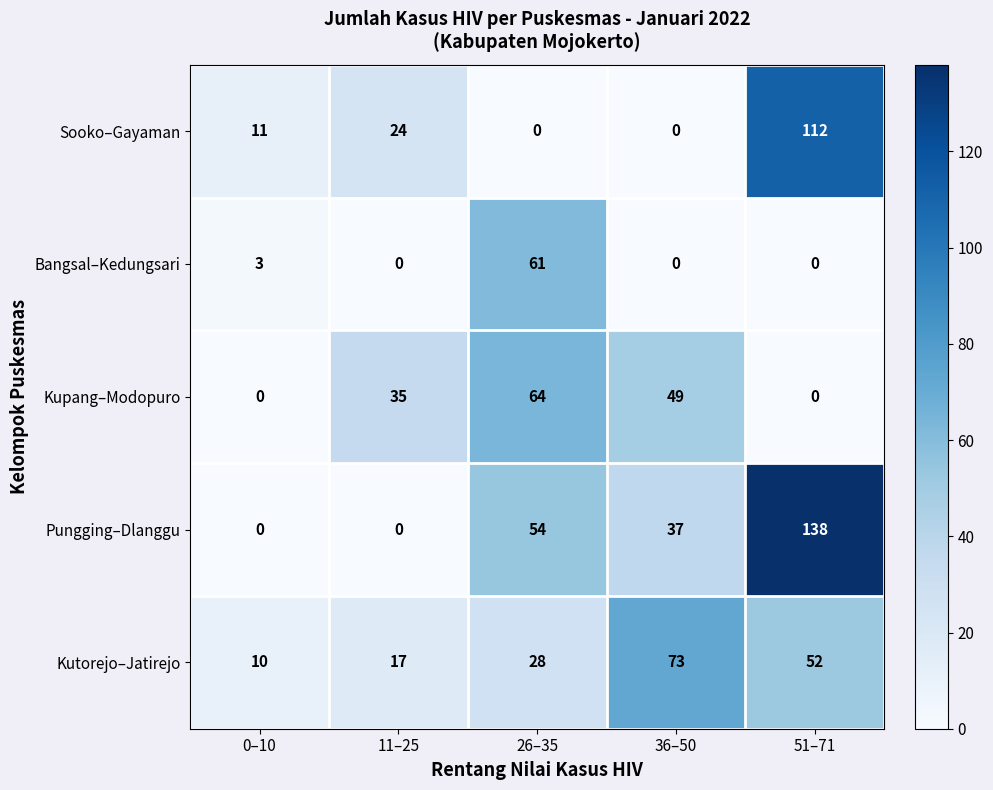

At which category does the chart reach its peak across all series?

51–71